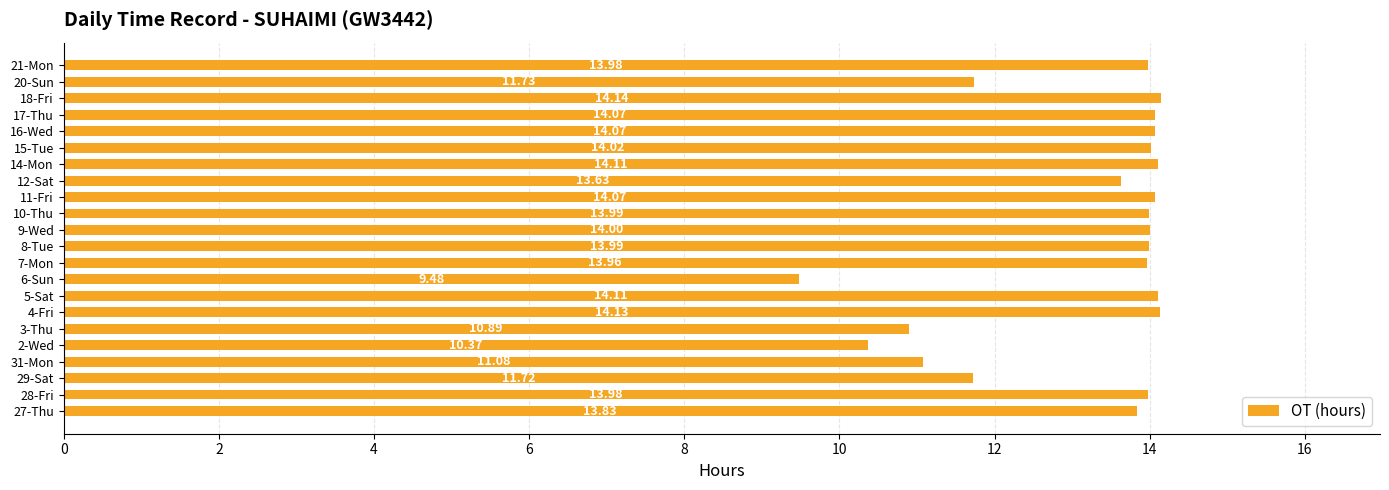

Does the chart contain any negative values?

No